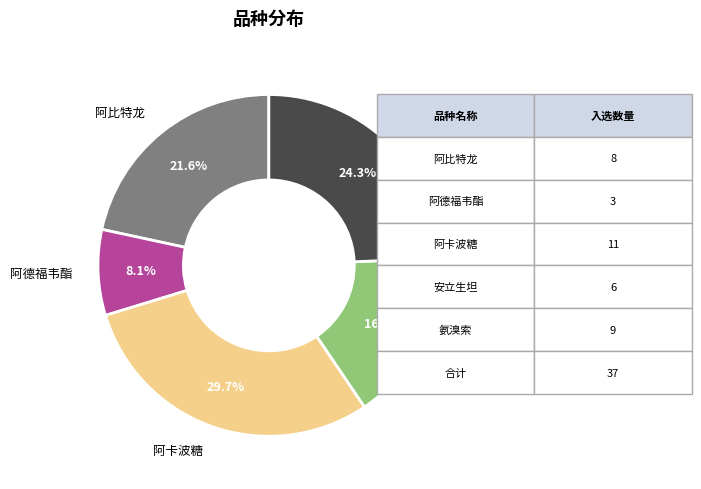

Is there a majority slice in this chart?

No